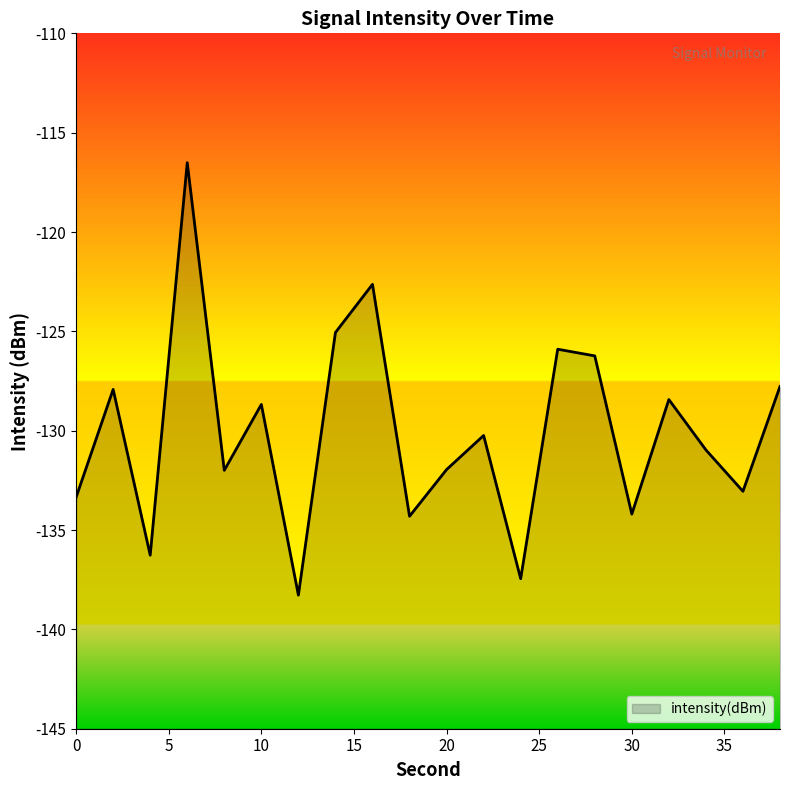

Rank the categories by value from lowest to highest.

12, 24, 4, 18, 30, 0, 36, 8, 20, 34, 22, 10, 32, 2, 38, 28, 26, 14, 16, 6